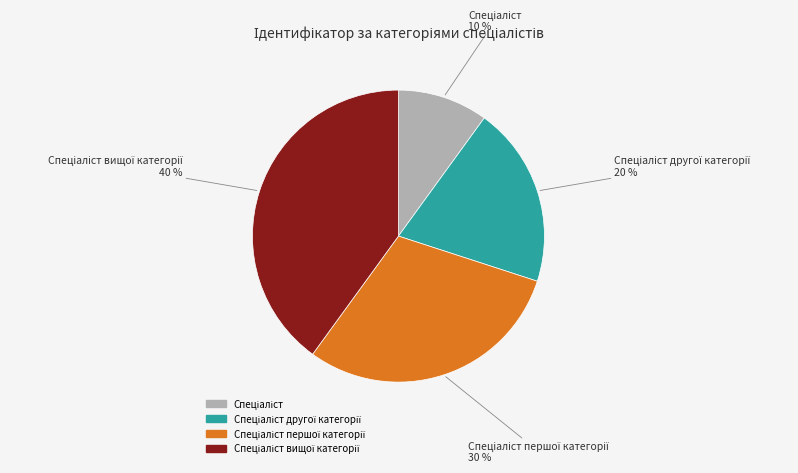

To the nearest percent, what is the difference between the largest and smallest slice percentages?

30%